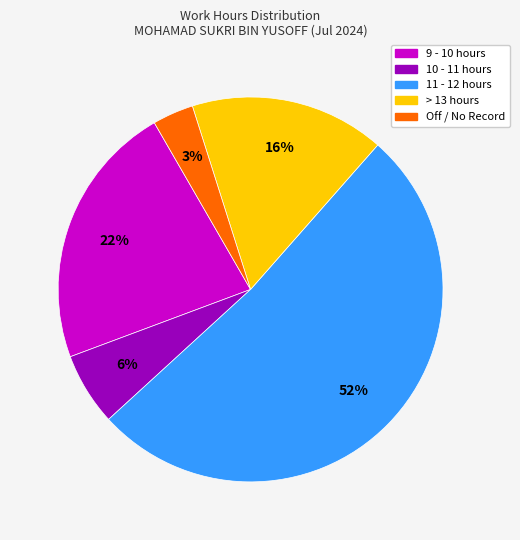

Is there a majority slice in this chart?

Yes